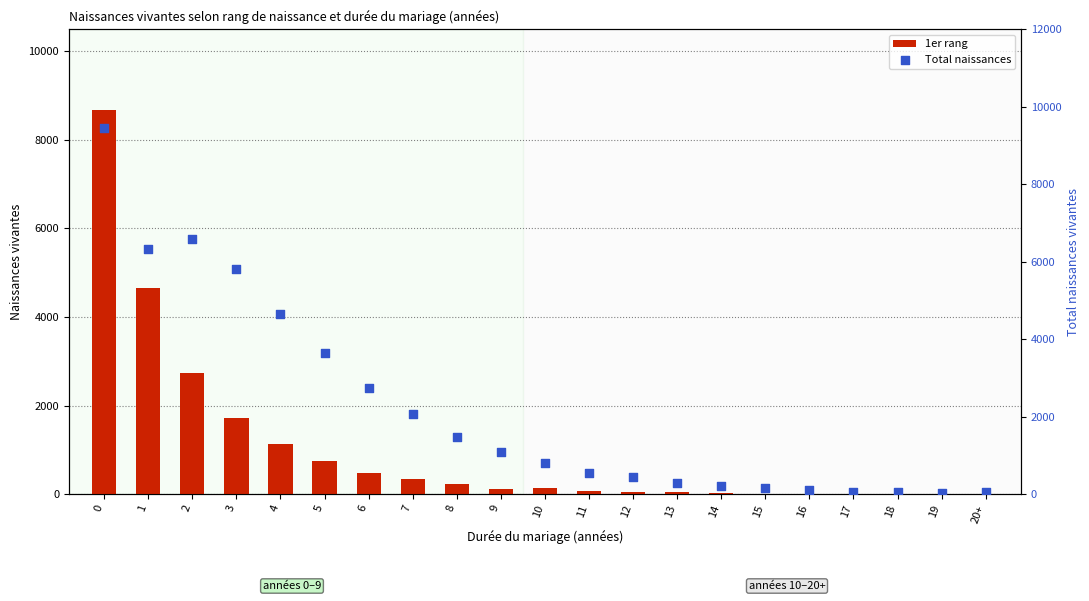

What are all the series names shown in the legend?

1er rang, Total naissances